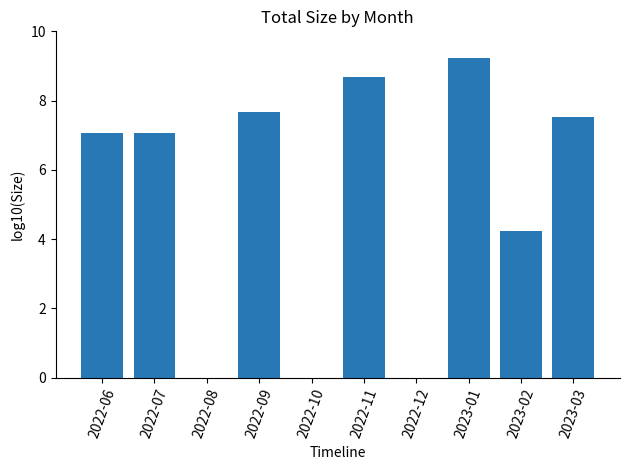

True or false: the data shows 12.2 at 2022-11.

False